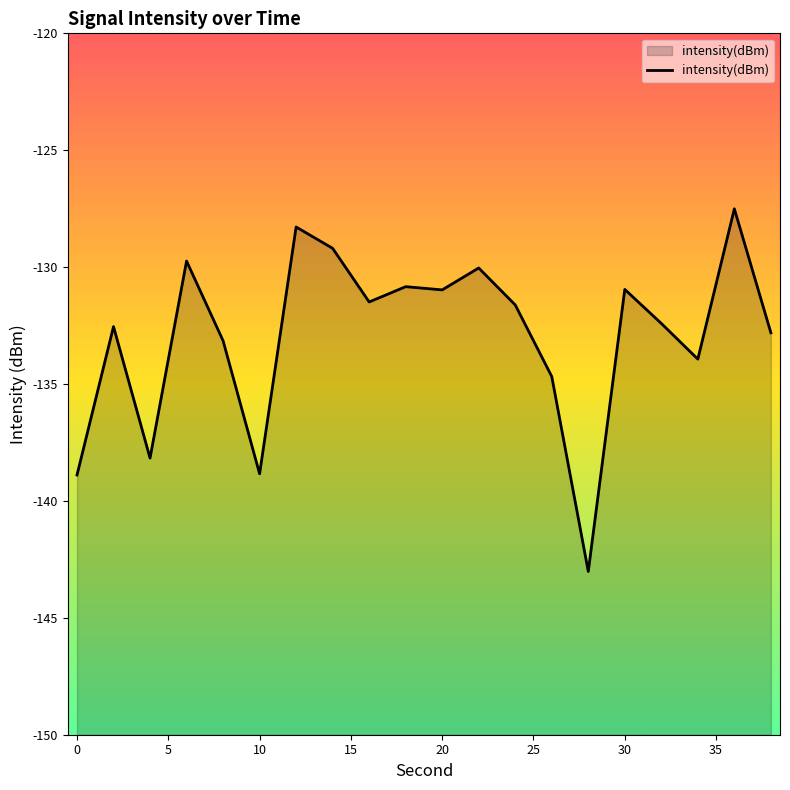

Rank the categories by value from highest to lowest.

36, 12, 14, 6, 22, 18, 30, 20, 16, 24, 32, 2, 38, 8, 34, 26, 4, 10, 0, 28